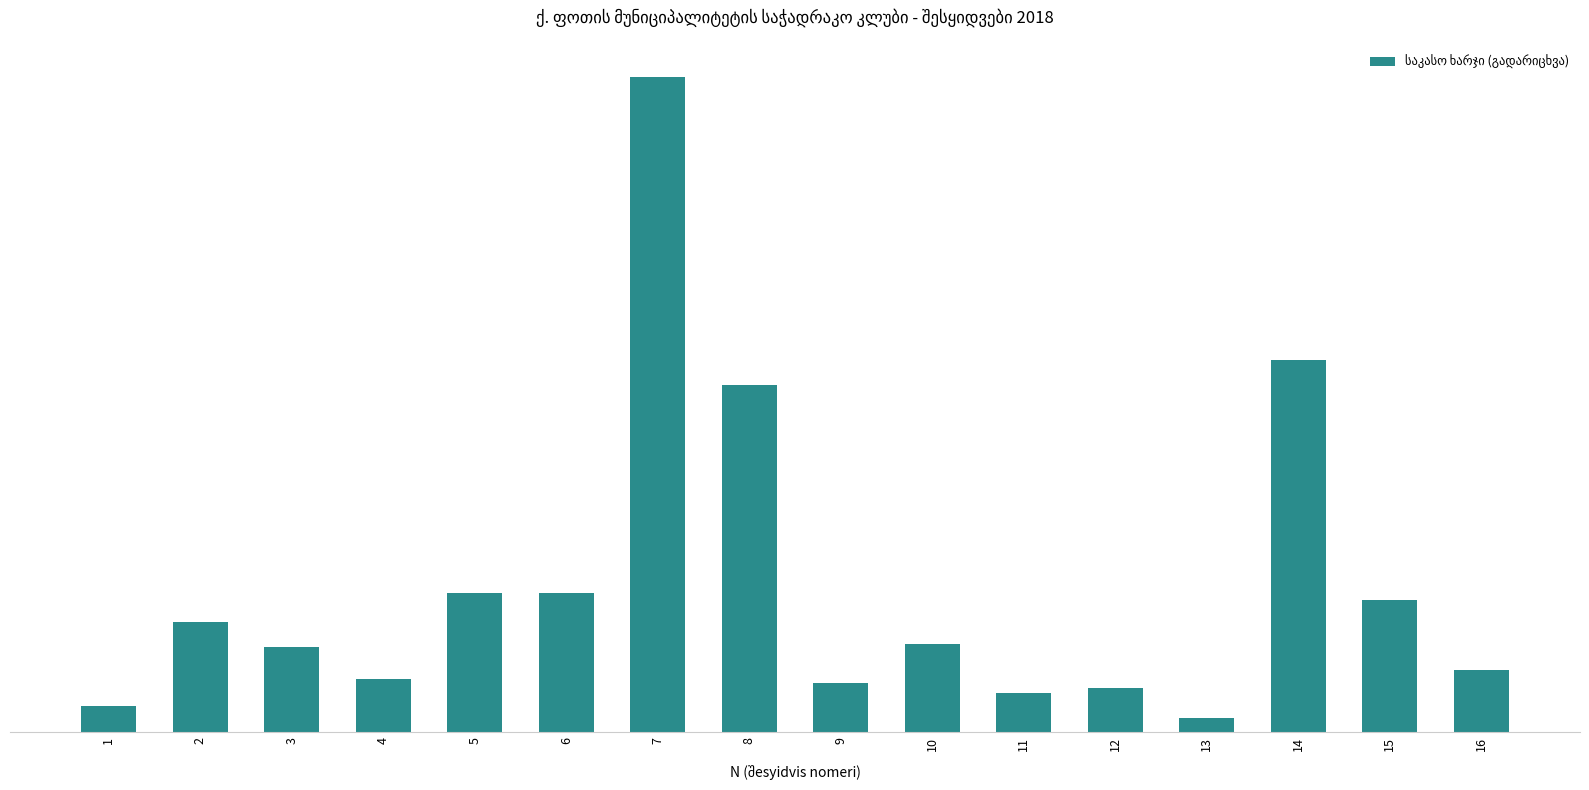

What is the sum of the values at 4 and 13?

191.2